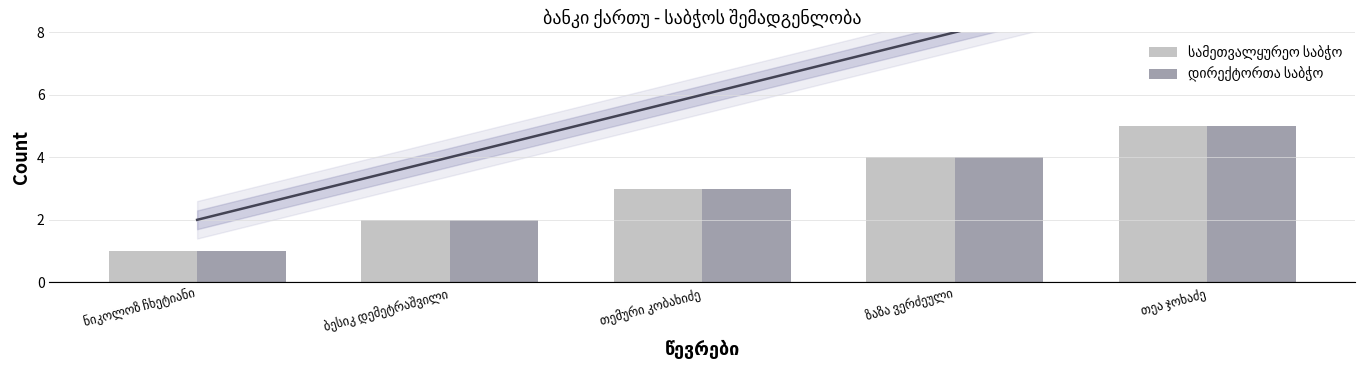

Is it true that დირექტორთა საბჭო equals 1 at ბესიკ დემეტრაშვილი?

False